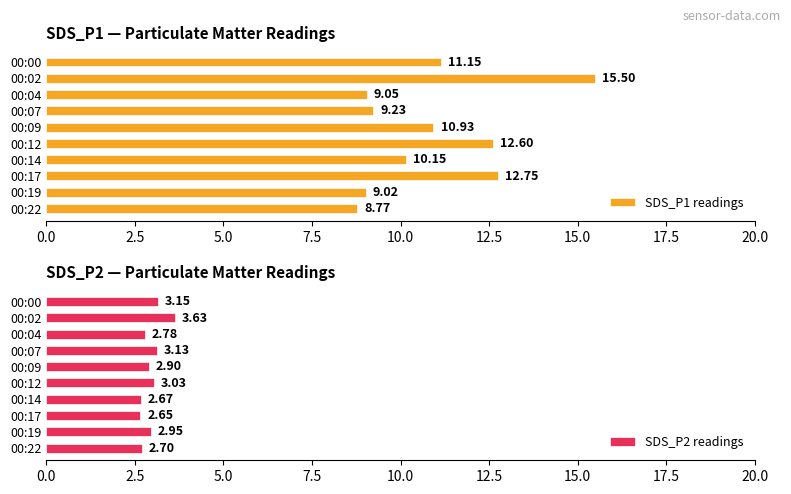

What is the difference between the second highest and minimum values in the SDS_P2 readings series?

0.5